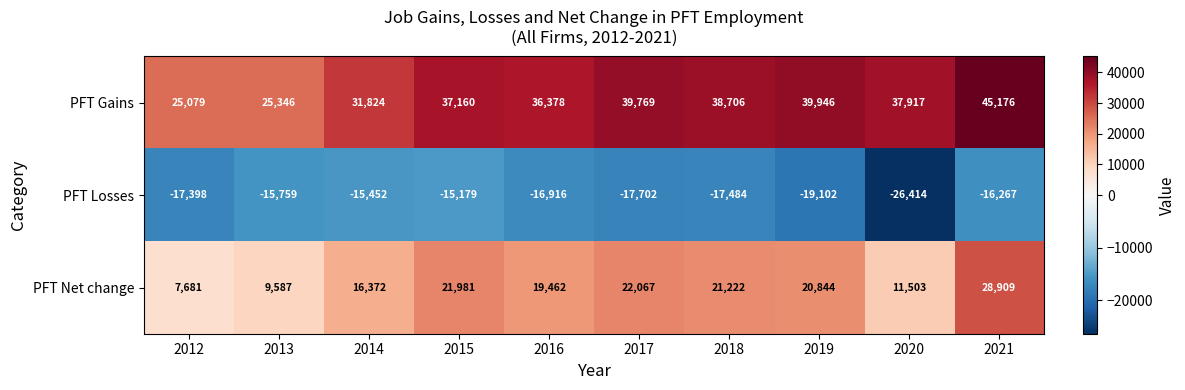

The PFT Losses series shows -5033 at 2012. True or false?

False